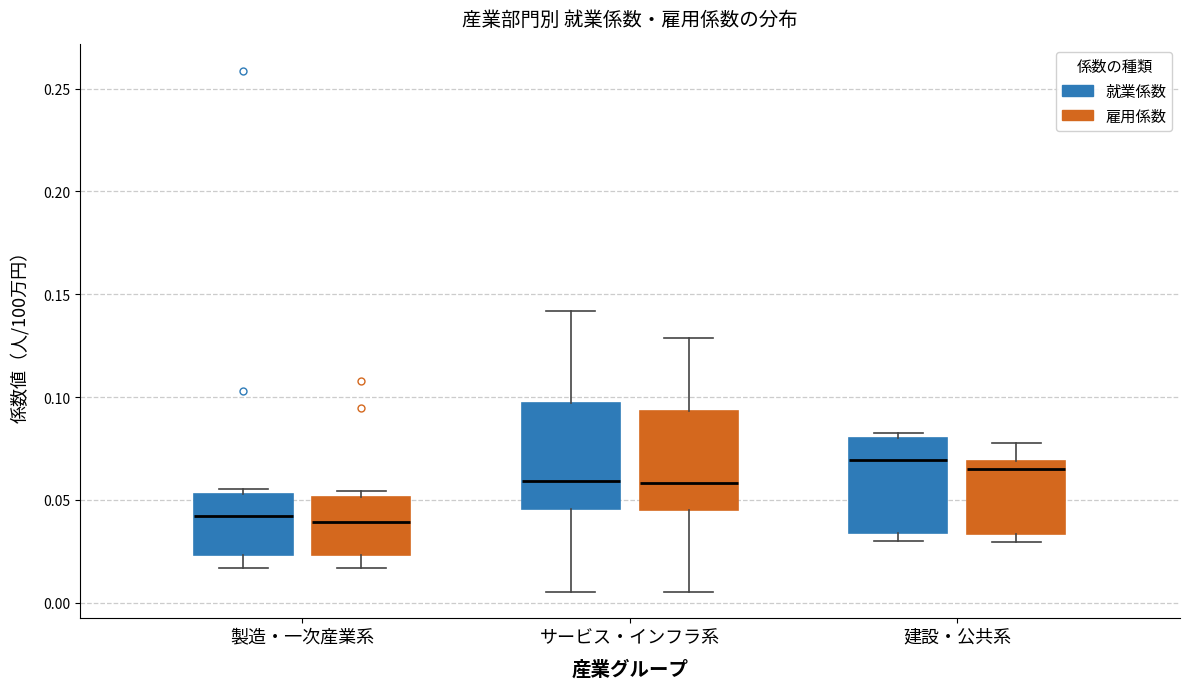

Reading left to right, read every box against the y-axis: the position of its median line, the range the box covers, and the ends of its whiskers. The values are not printed on the chart, so give them approximately, as read against the axis.

製造・一次産業系 (就業係数): median 0.040, box 0.025 to 0.055, whiskers 0.015 to 0.055 (just above the box's upper edge)
製造・一次産業系 (雇用係数): median 0.040, box 0.025 to 0.050, whiskers 0.015 to 0.055
サービス・インフラ系 (就業係数): median 0.060, box 0.045 to 0.095, whiskers 0.005 to 0.140
サービス・インフラ系 (雇用係数): median 0.060, box 0.045 to 0.095, whiskers 0.005 to 0.130
建設・公共系 (就業係数): median 0.070, box 0.035 to 0.080, whiskers 0.030 to 0.080 (just above the box's upper edge)
建設・公共系 (雇用係数): median 0.065, box 0.035 to 0.070, whiskers 0.030 to 0.075